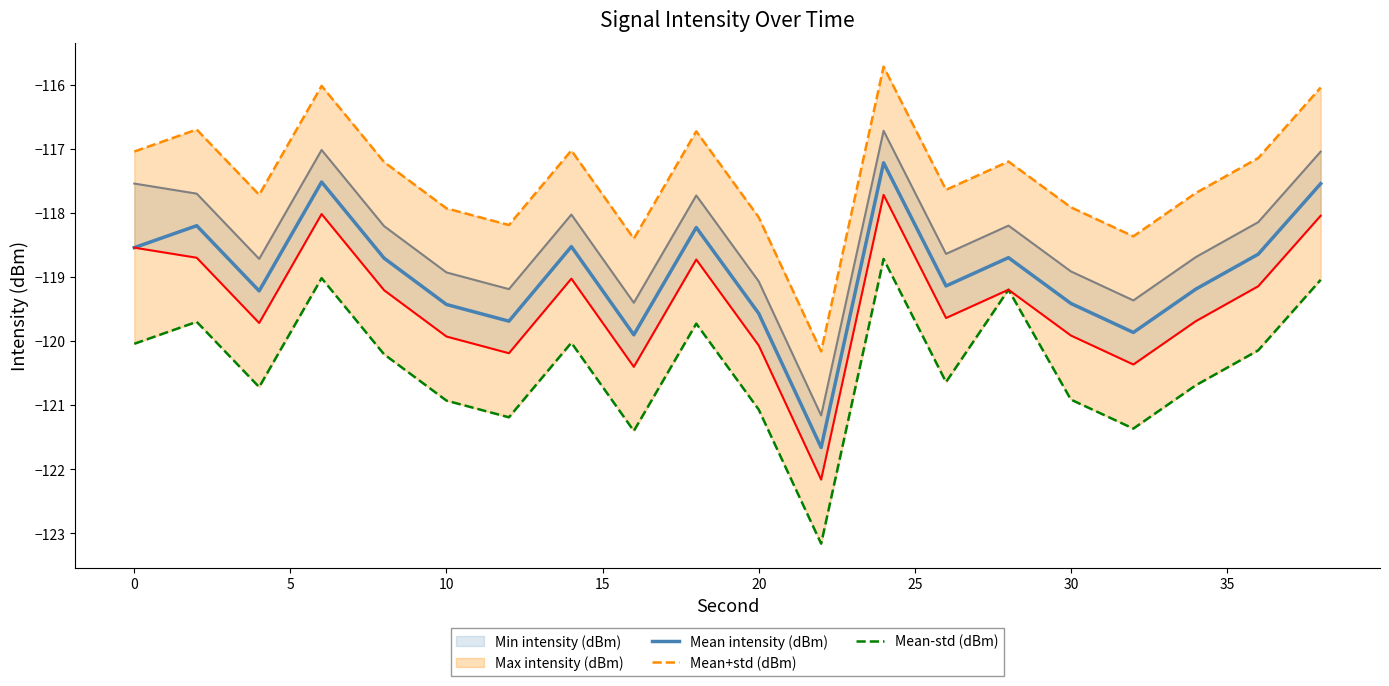

Does the chart display data point markers on the line(s)?

No